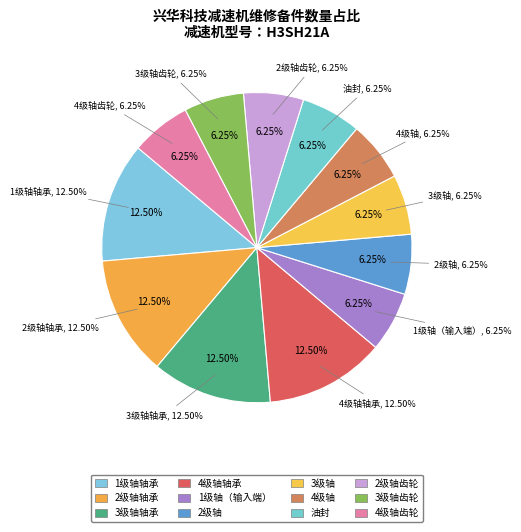

What is the ratio of the value at 2级轴轴承 to the value at 1级轴轴承?

1.0